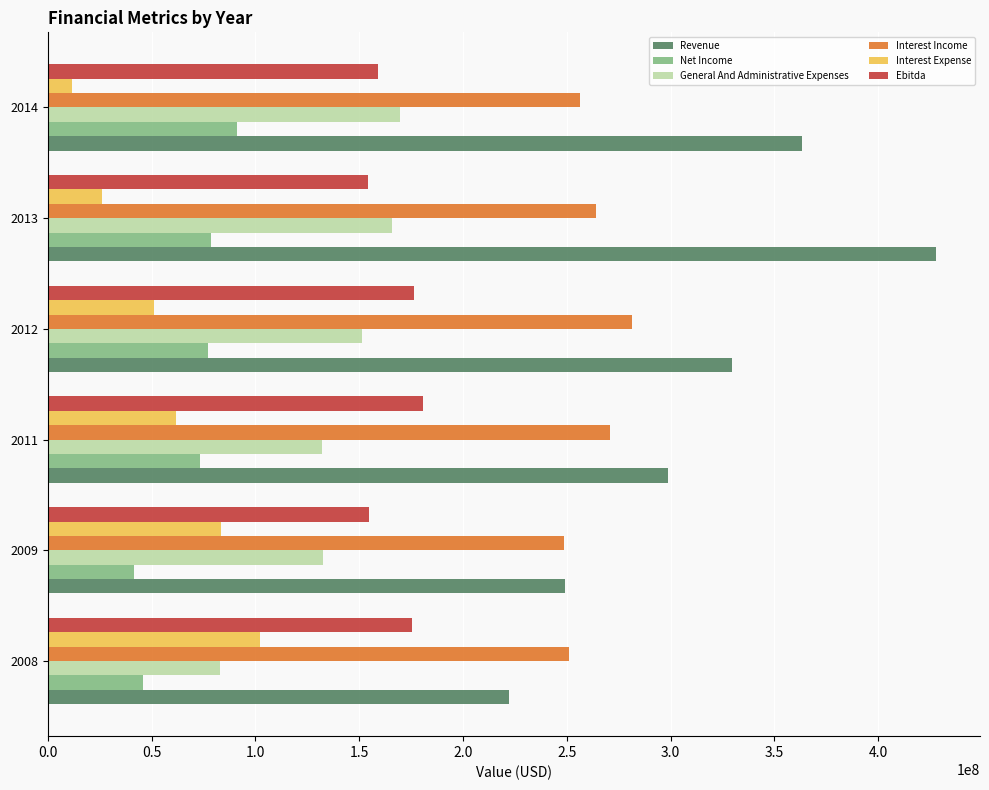

What are all the series names shown in the legend?

Revenue, Net Income, General And Administrative Expenses, Interest Income, Interest Expense, Ebitda